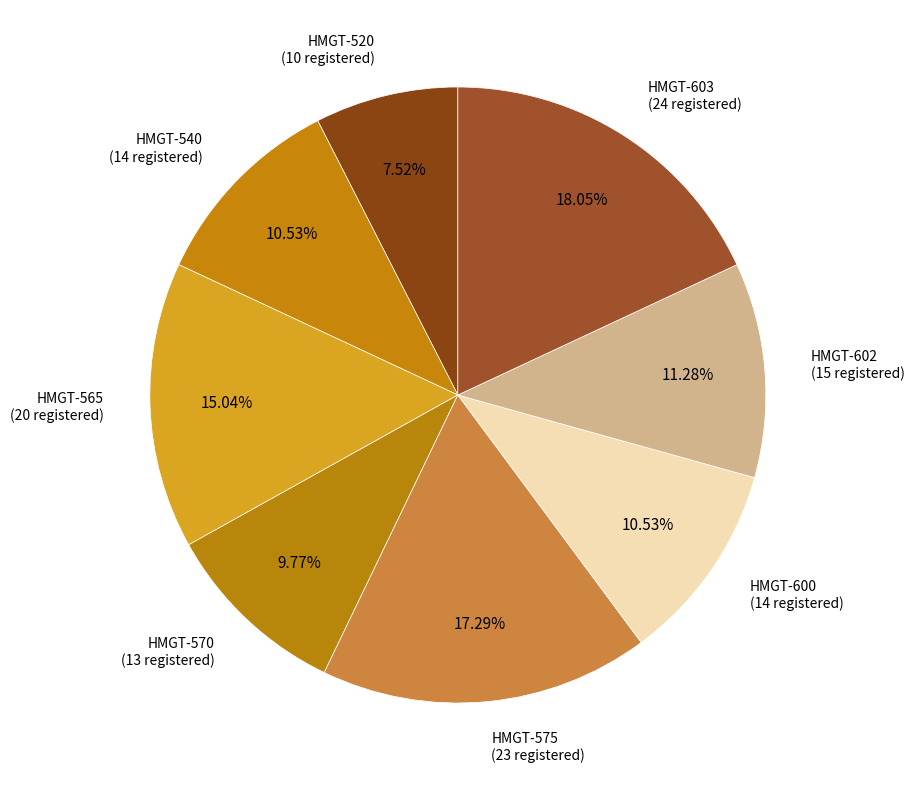

Is the sum of HMGT-603 and HMGT-570 greater than half?

No